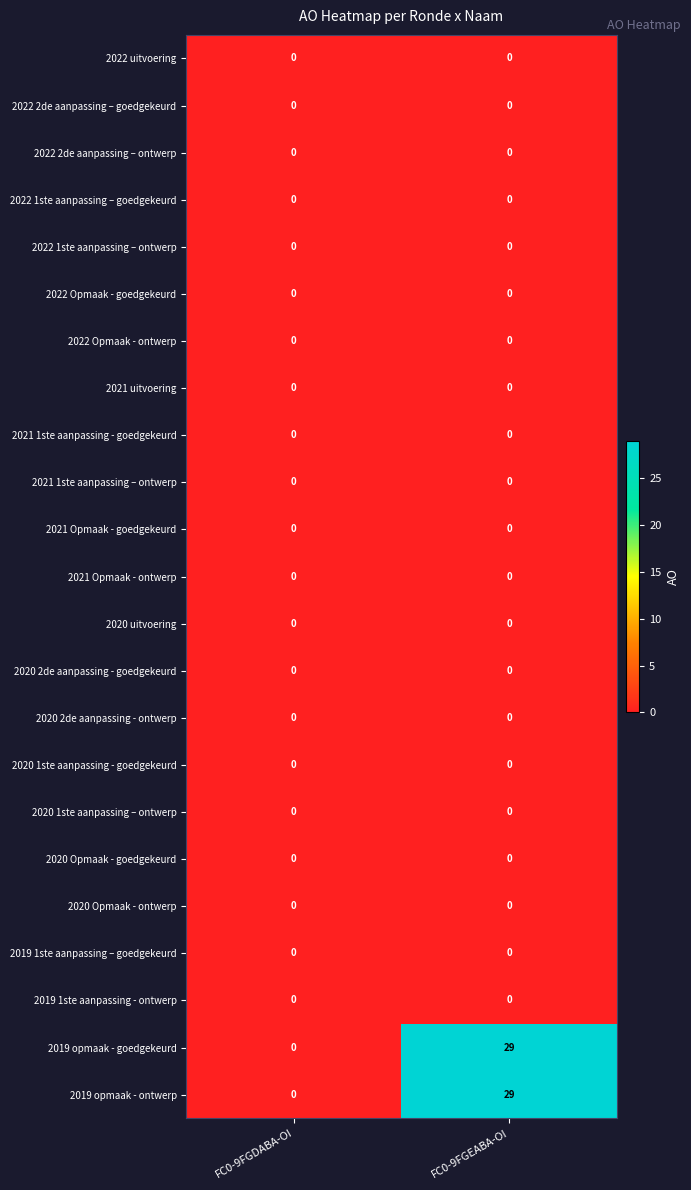

At which label does 2019 opmaak - goedgekeurd reach its minimum?

FC0-9FGDABA-OI